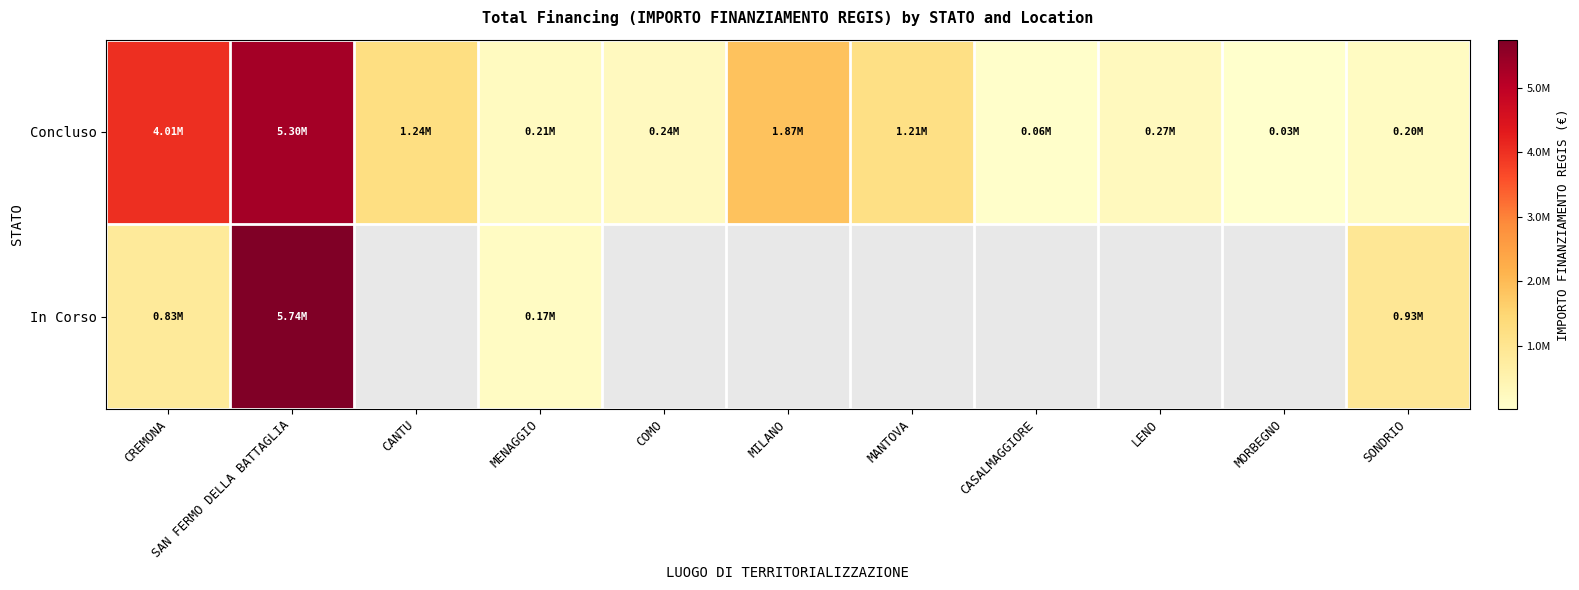

What is the difference between the maximum and second lowest values in the Concluso series?

5246250.2